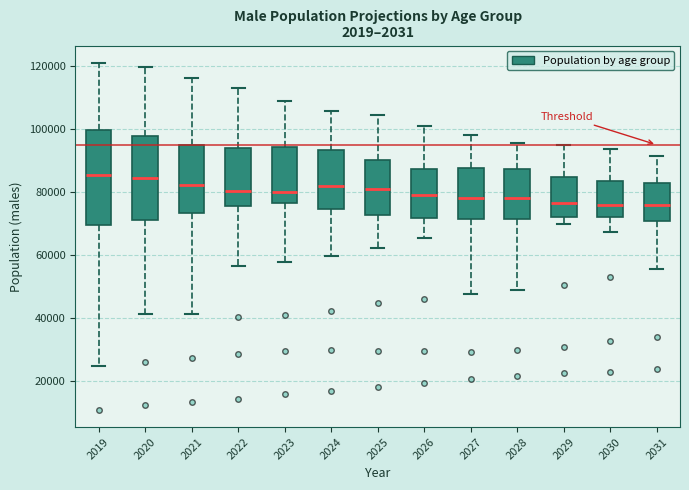

Reading left to right, read every box against the y-axis: the position of its median line, the range the box covers, and the ends of its whiskers. The values are not printed on the chart, so give them approximately, as read against the axis.

2019: median 86000, box 70000 to 100000, whiskers 24000 to 120000
2020: median 84000, box 72000 to 98000, whiskers 42000 to 120000
2021: median 82000, box 74000 to 94000, whiskers 42000 to 116000
2022: median 80000, box 76000 to 94000, whiskers 56000 to 114000
2023: median 80000, box 76000 to 94000, whiskers 58000 to 108000
2024: median 82000, box 74000 to 94000, whiskers 60000 to 106000
2025: median 80000, box 72000 to 90000, whiskers 62000 to 104000
2026: median 80000, box 72000 to 88000, whiskers 66000 to 102000
2027: median 78000, box 72000 to 88000, whiskers 48000 to 98000
2028: median 78000, box 72000 to 88000, whiskers 50000 to 96000
2029: median 76000, box 72000 to 84000, whiskers 70000 to 94000
2030: median 76000, box 72000 to 84000, whiskers 68000 to 94000
2031: median 76000, box 70000 to 82000, whiskers 56000 to 92000